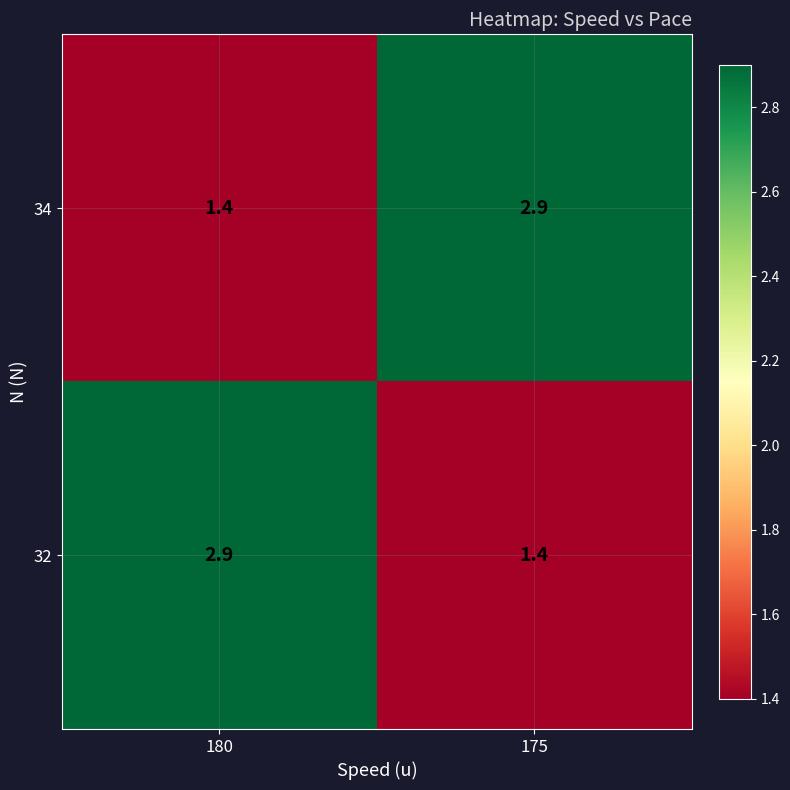

True or false: 34 has a value of 0.5 at 180.

False